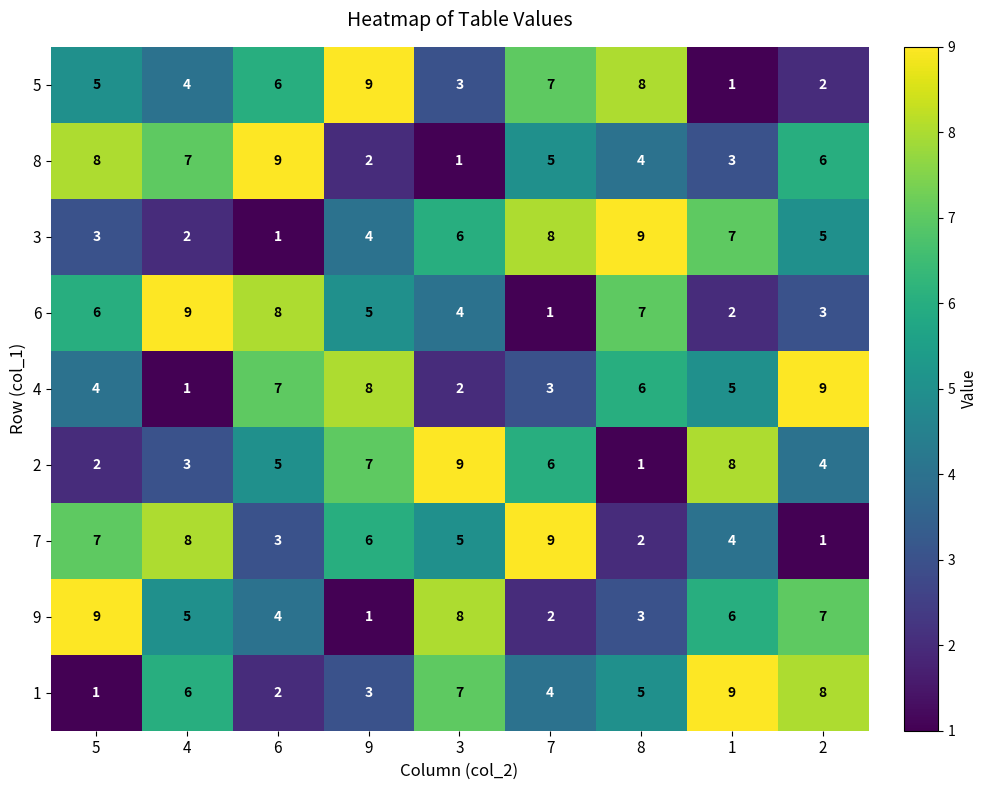

Between 3 and 8, which series saw the biggest shift?

2